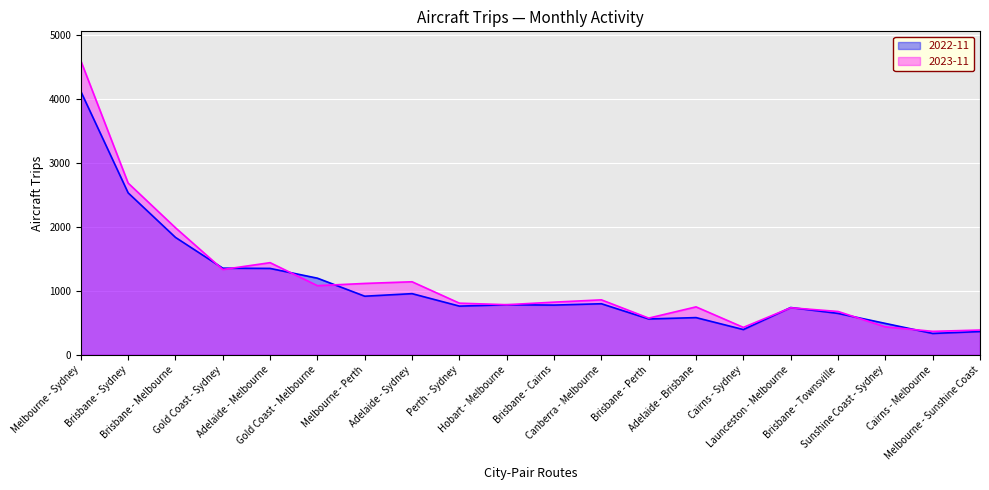

What is the smallest value displayed?

335